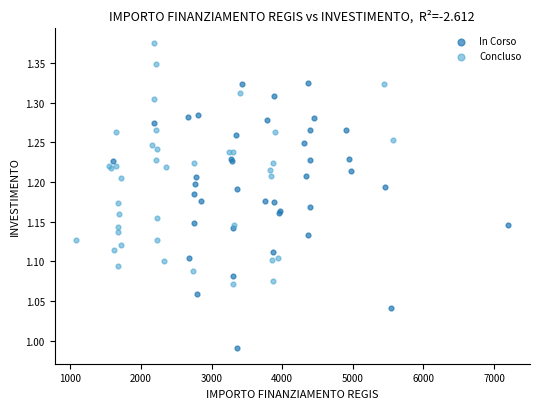

Which series reaches the minimum Y coordinate?

In Corso